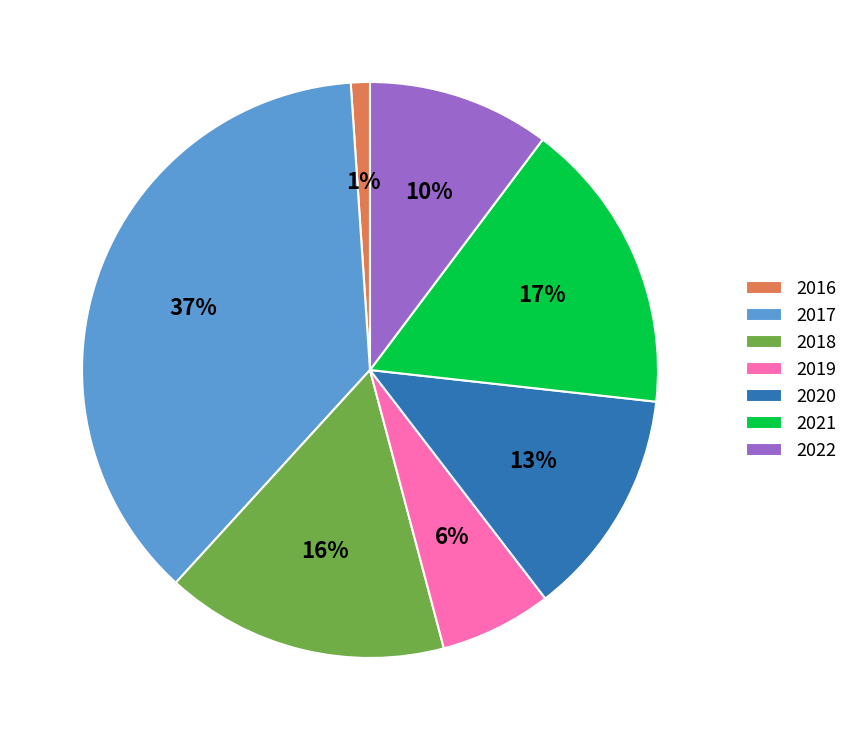

What percentage is the 2018 slice, to the nearest percent?

16%